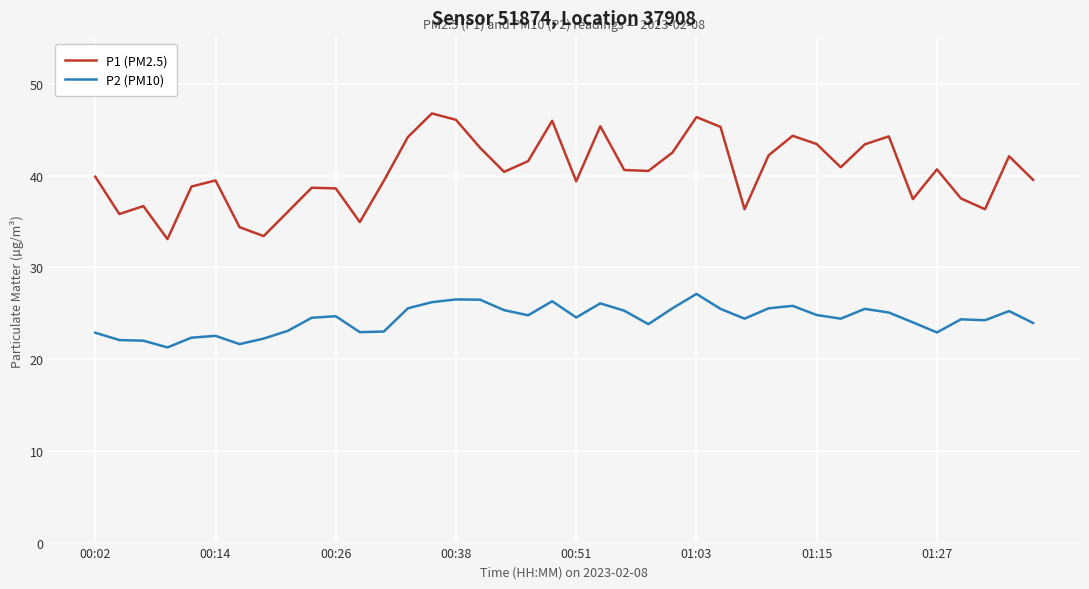

What is the difference between the maximum and second lowest values in the P2 (PM10) series?

5.5